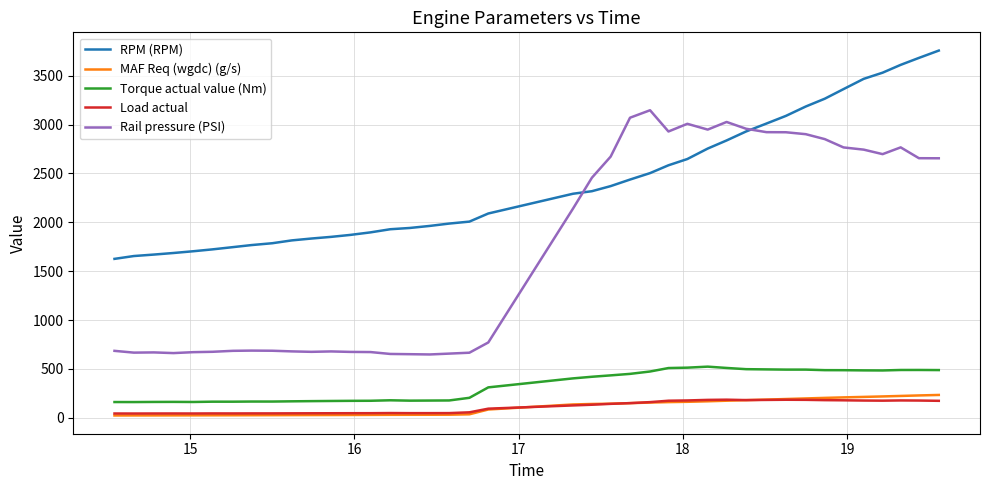

What is the highest value of the RPM (RPM) series?

3756.0